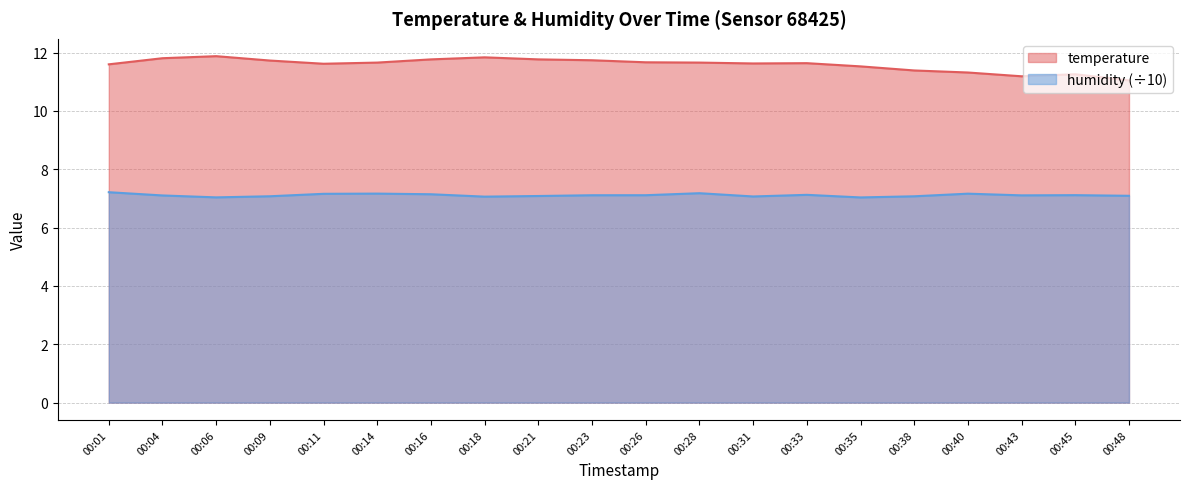

Is the value of temperature at 00:38 greater than the value of humidity at 00:31?

Yes